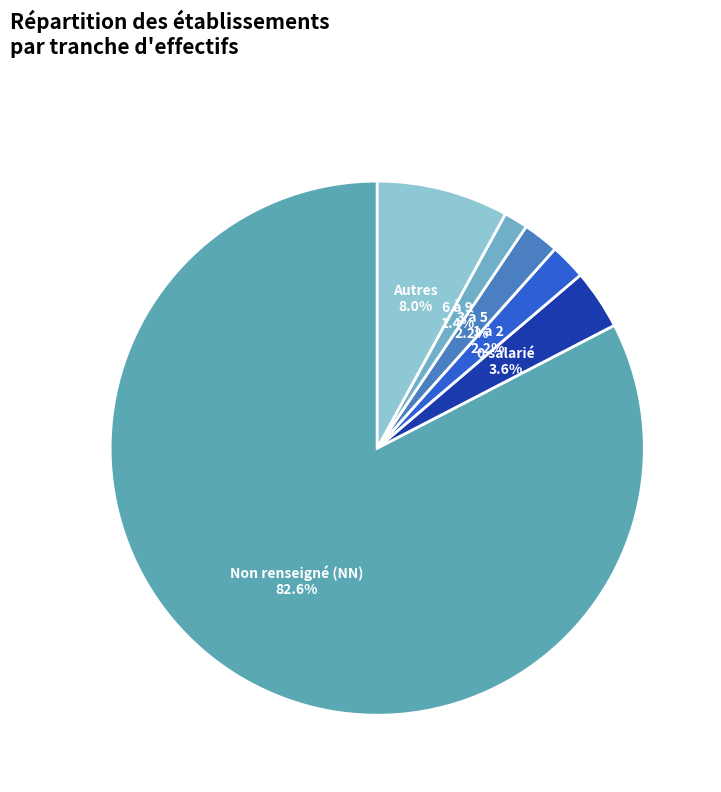

Which category has the biggest portion of the pie?

NN